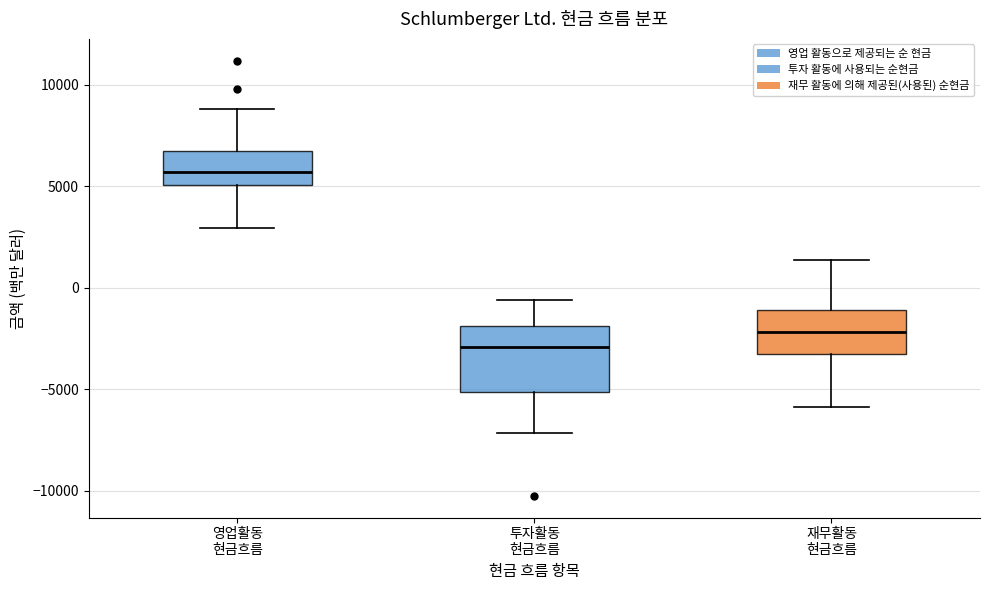

Reading left to right, transcribe this box plot: for each box, give where its median line is, the range the box spans, and where its two whiskers end, as read against the y-axis. The values are not printed on the chart, so give them approximately, as read against the axis.

영업활동 현금흐름: median 5500, box 5000 to 6500, whiskers 3000 to 9000
투자활동 현금흐름: median -3000, box -5000 to -2000, whiskers -7000 to -500
재무활동 현금흐름: median -2000, box -3500 to -1000, whiskers -6000 to 1500